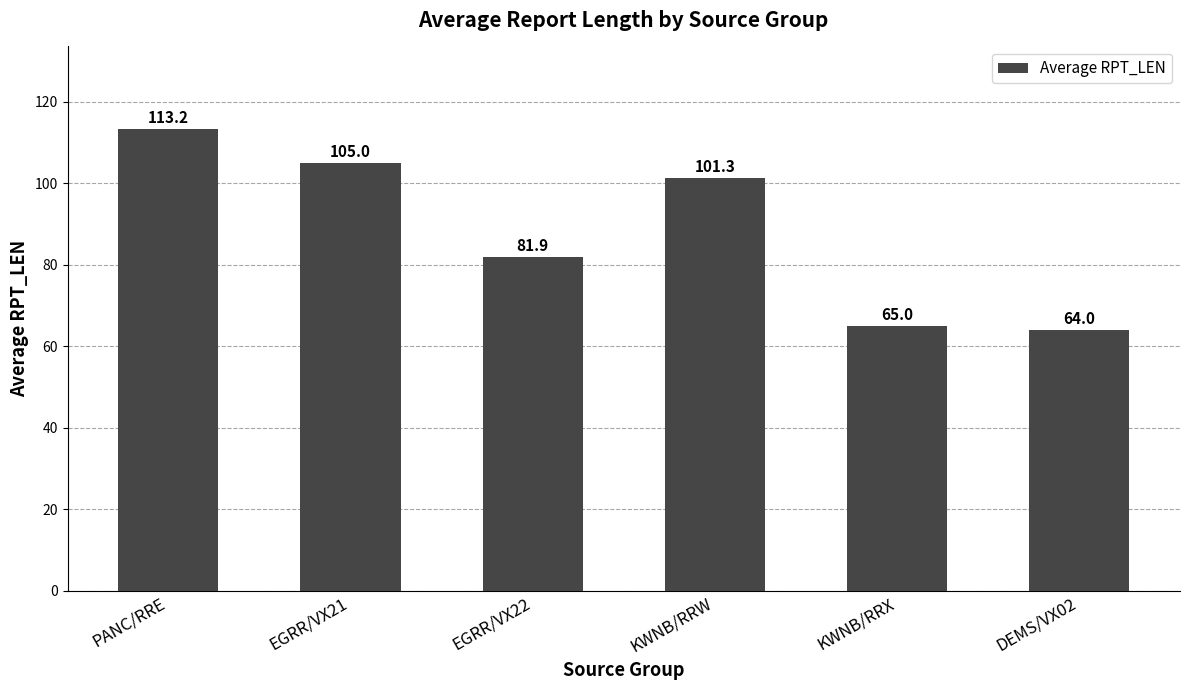

Between EGRR/VX22 and EGRR/VX21, which is larger?

EGRR/VX21